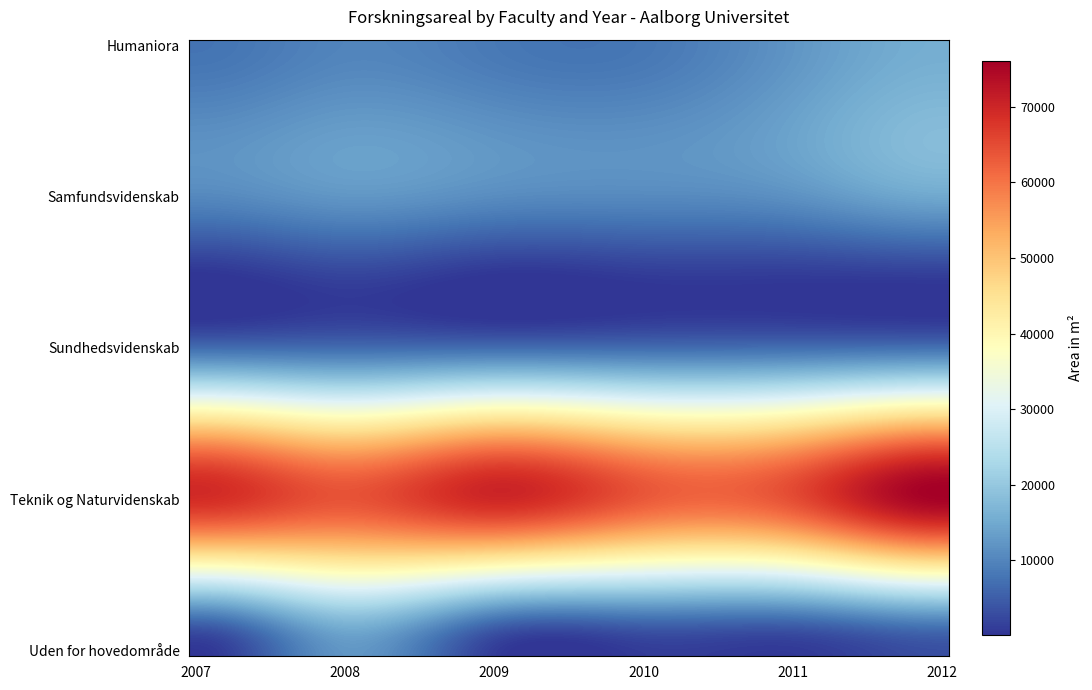

Which series has the widest spread of values?

Teknik og Naturvidenskab